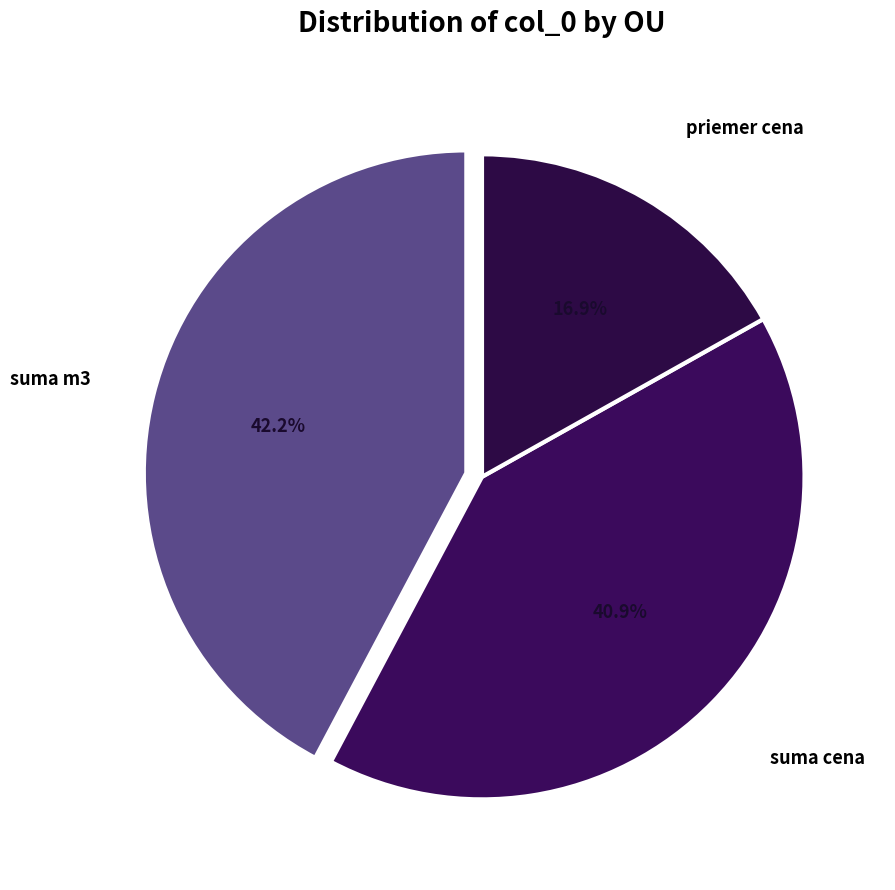

Which category has the biggest portion of the pie?

suma m3